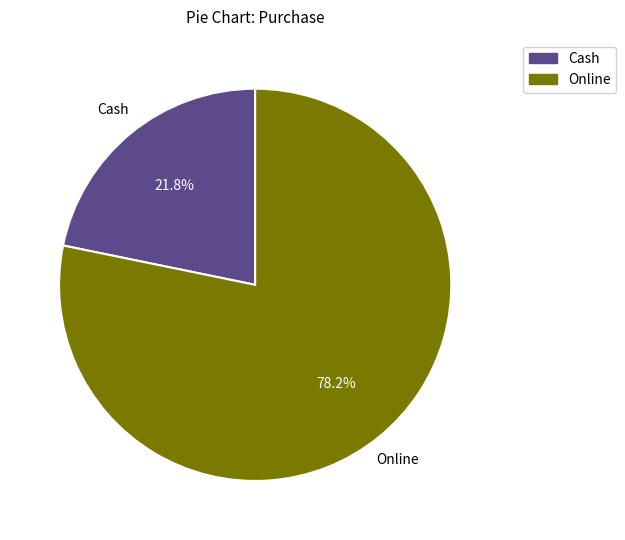

Count the number of slices in the pie.

2